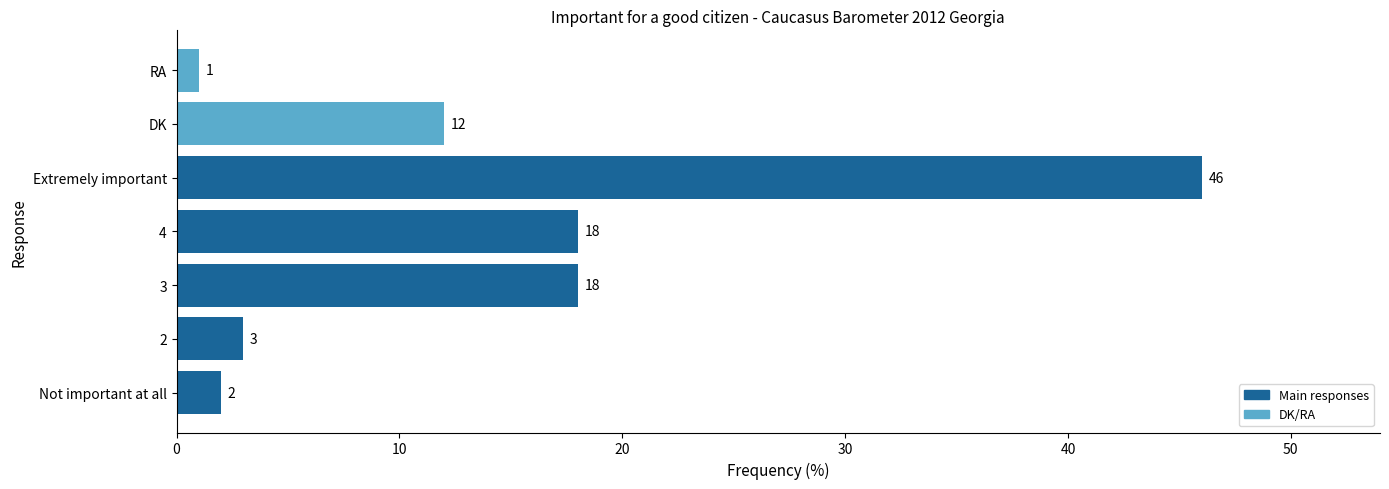

Is it true that the value at 4 is 18?

True